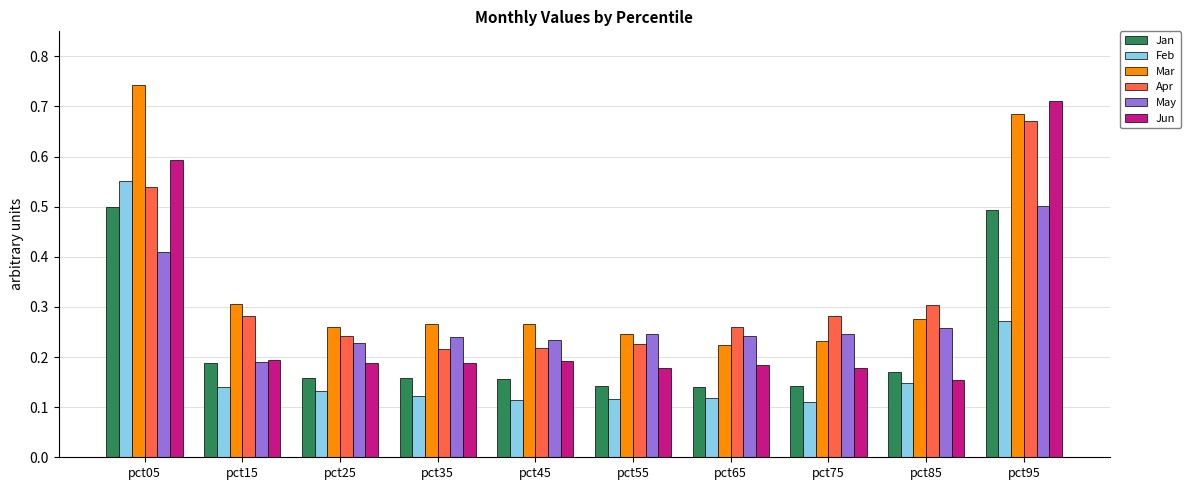

Which series has the largest total across all categories?

Mar